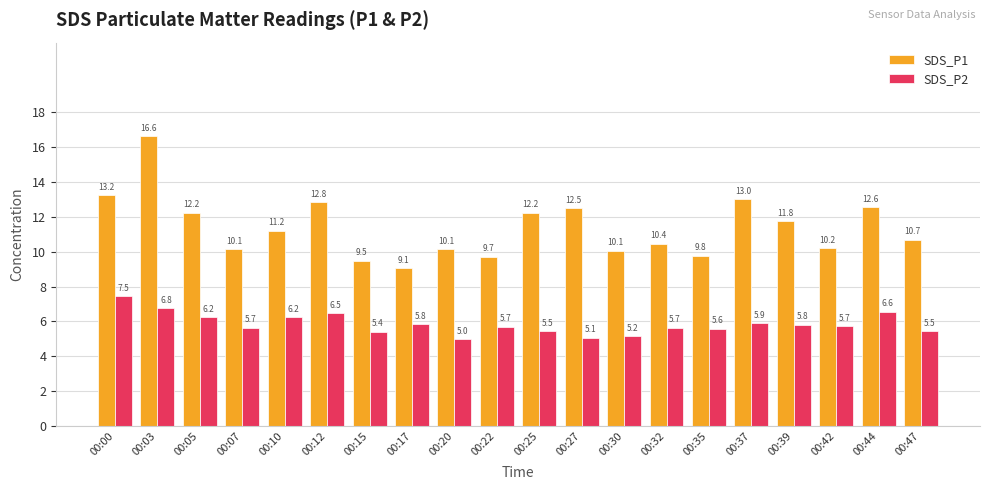

List the series in order of their overall mean, highest first.

SDS_P1, SDS_P2